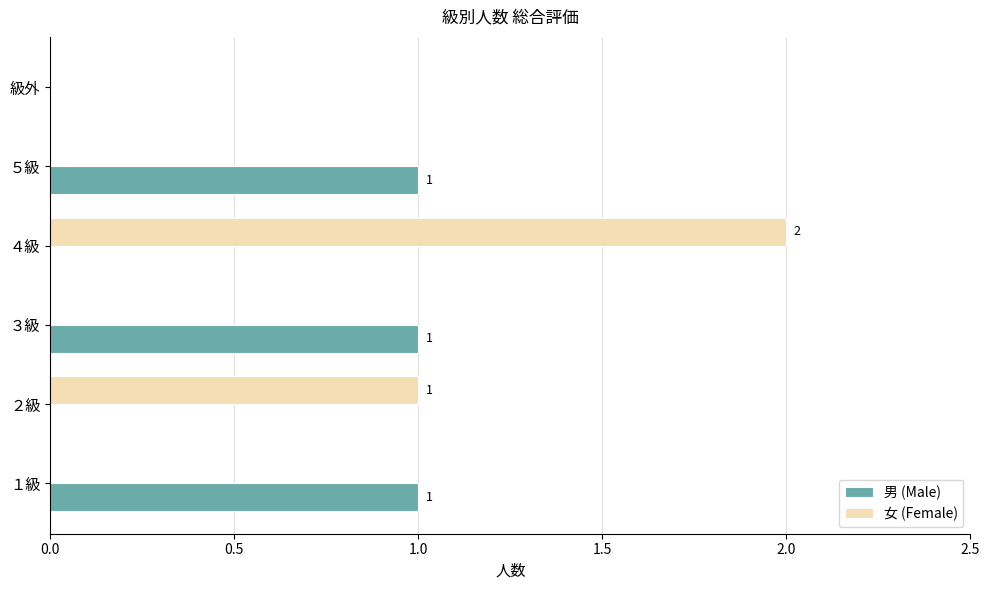

Which category has the highest value across all series?

４級